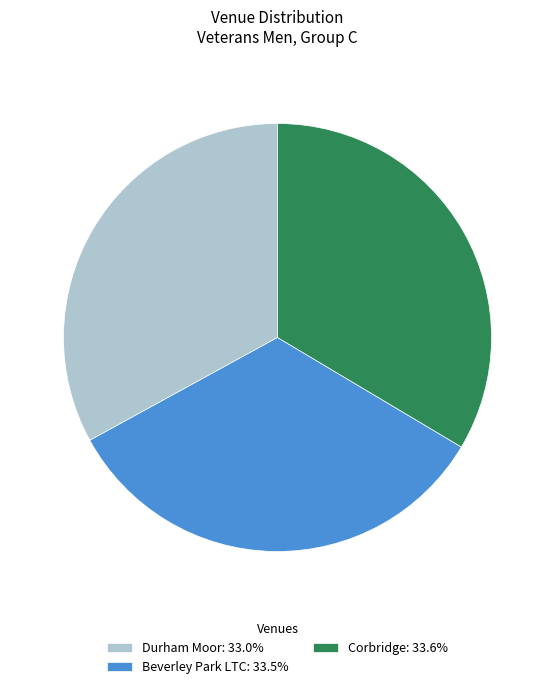

Is there any slice that represents more than half of the pie?

No